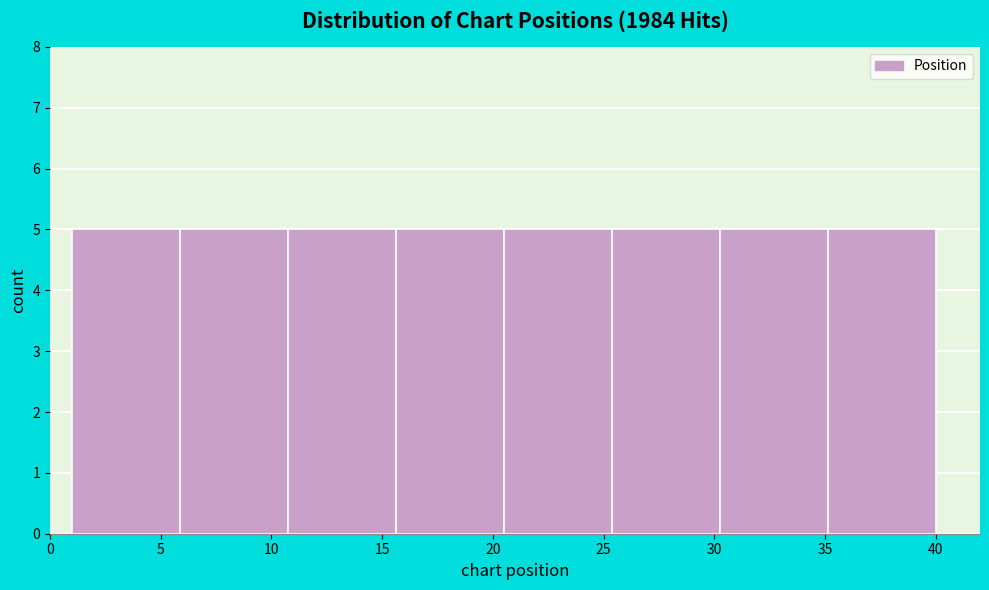

Reading left to right, transcribe this chart: for each bar, give the range it covers on the x-axis and its height. Neither the bar edges nor the heights are printed on the chart, so give them approximately, as read against the axes.

1.0 to 6.0: 5
6.0 to 11.0: 5
11.0 to 15.5: 5
15.5 to 20.5: 5
20.5 to 25.5: 5
25.5 to 30.5: 5
30.5 to 35.0: 5
35.0 to 40.0: 5